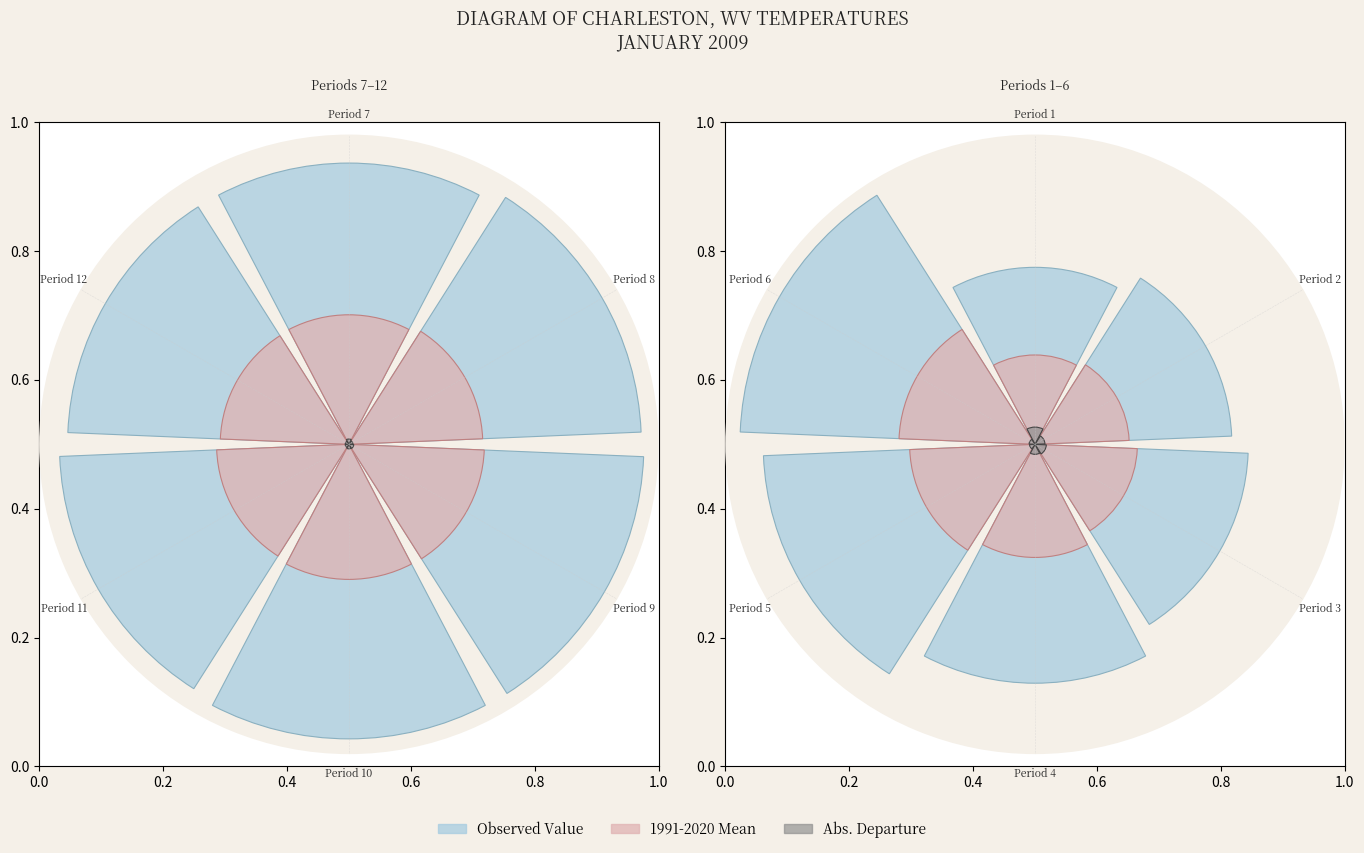

Does Period 11 represent more than half of the total?

No